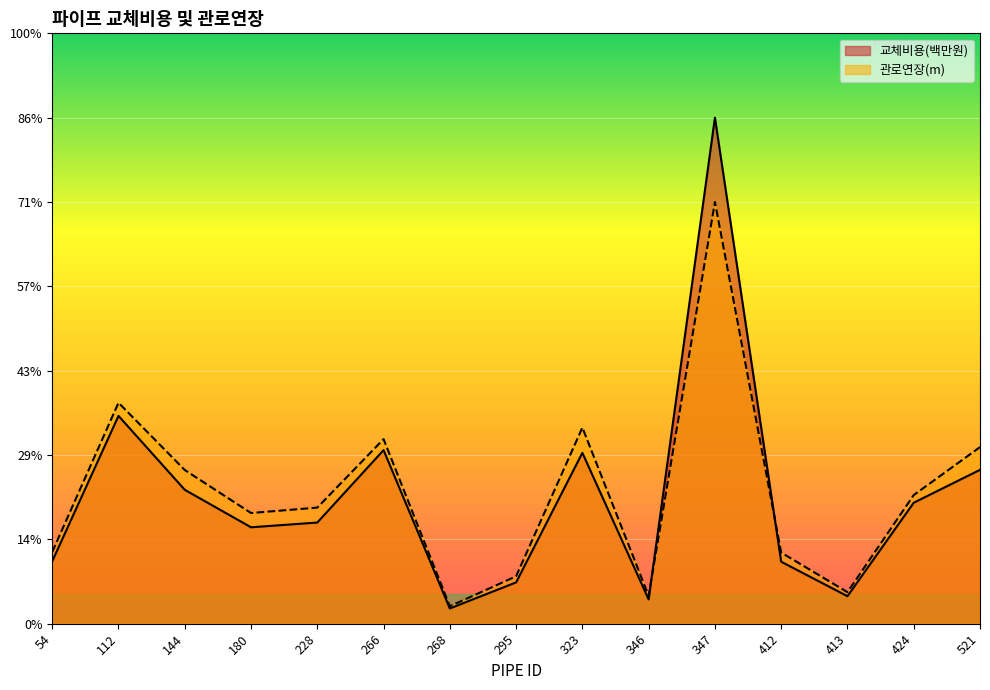

At which label is 관로연장(m) closest to 52?

112